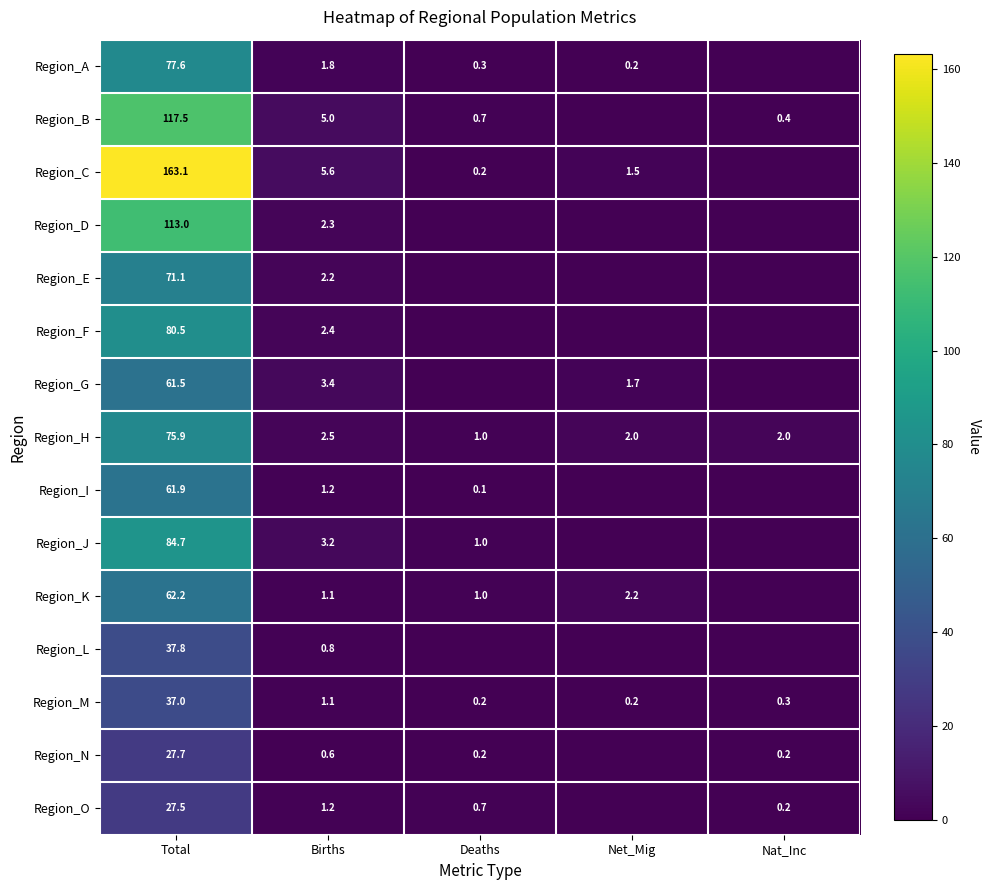

At Total, list the series in order from smallest to largest.

Region_O, Region_N, Region_M, Region_L, Region_G, Region_I, Region_K, Region_E, Region_H, Region_A, Region_F, Region_J, Region_D, Region_B, Region_C